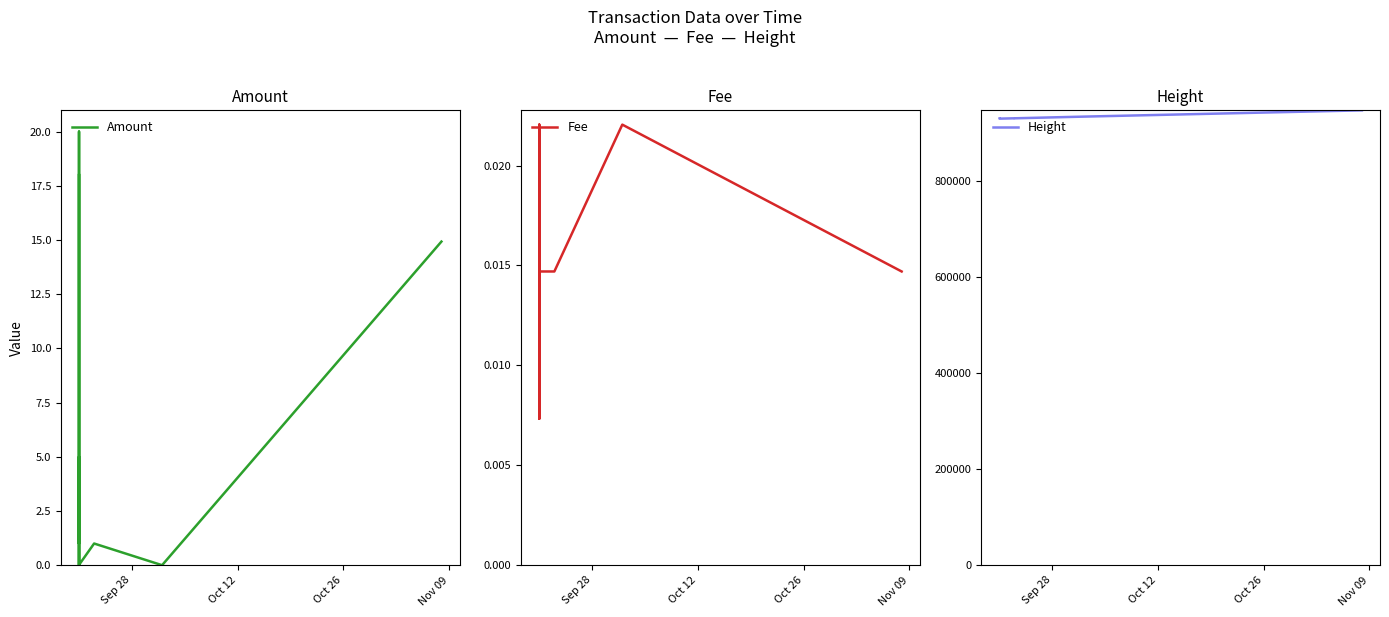

List the series in order of their peak value, highest first.

Height, Amount, Fee